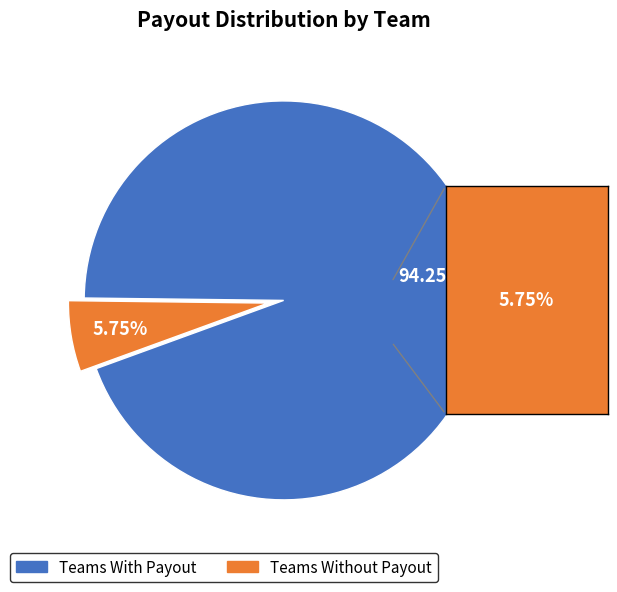

Is there any slice that represents more than half of the pie?

Yes